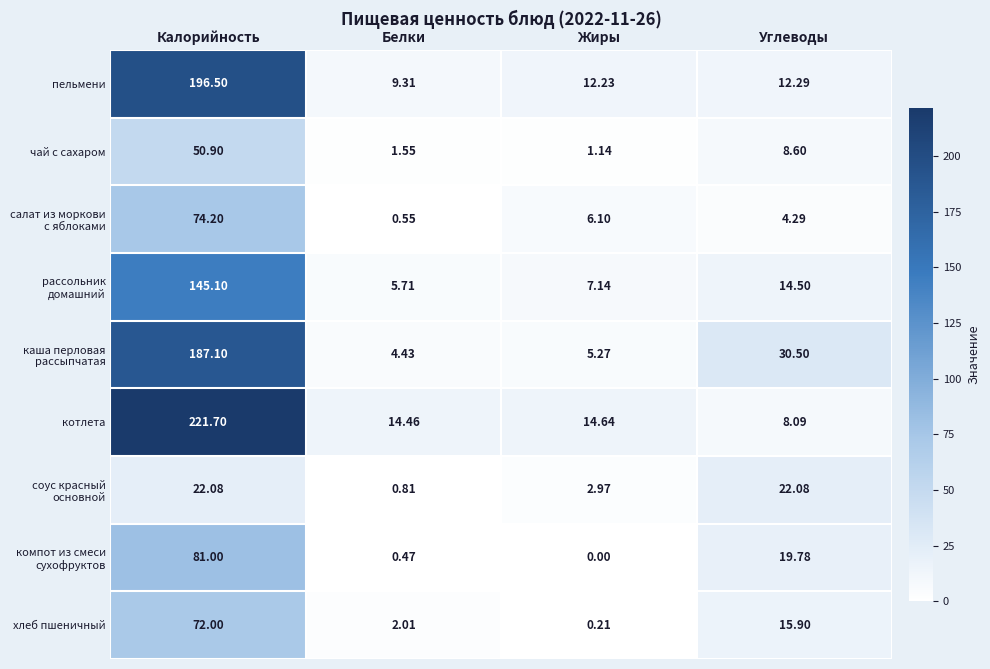

At which category is the sum across all series the highest?

Калорийность